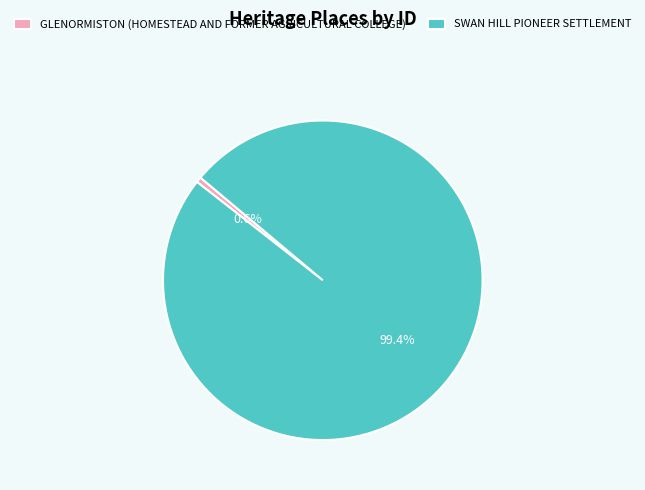

Between SWAN HILL PIONEER SETTLEMENT and GLENORMISTON (HOMESTEAD AND FORMER AGRICULTURAL COLLEGE), which is larger?

SWAN HILL PIONEER SETTLEMENT